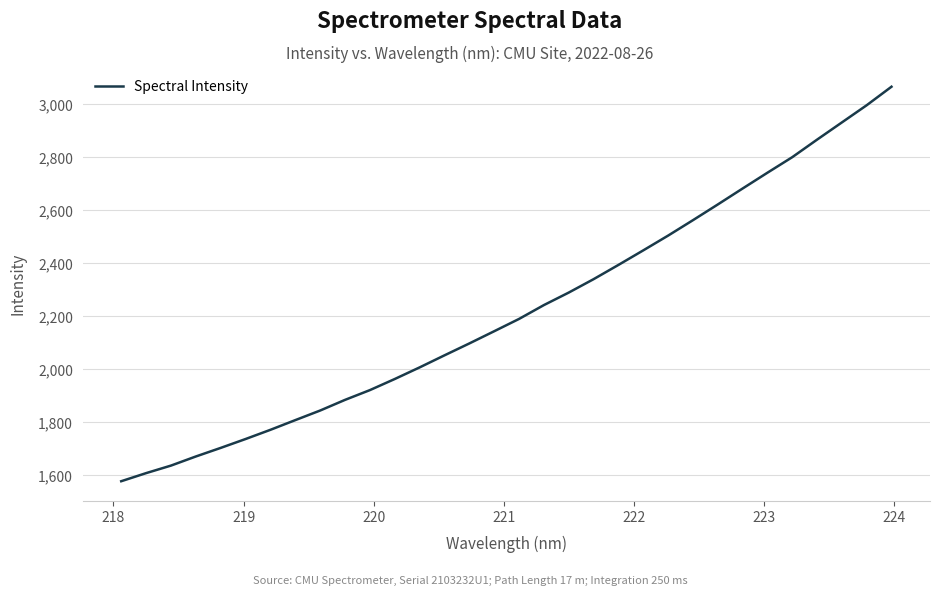

What is the sum of all values?

71117.0